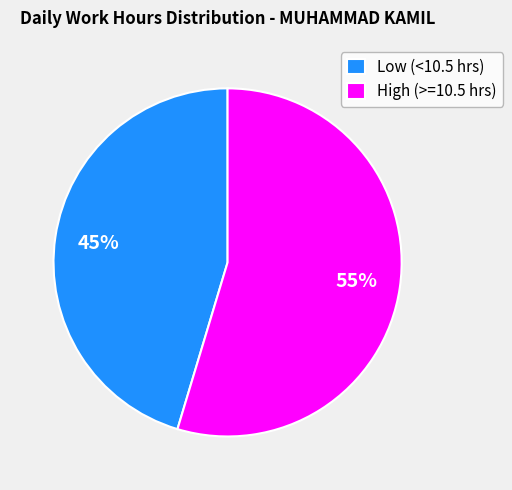

Does High (>=10.5 hrs) represent more than half of the total?

Yes